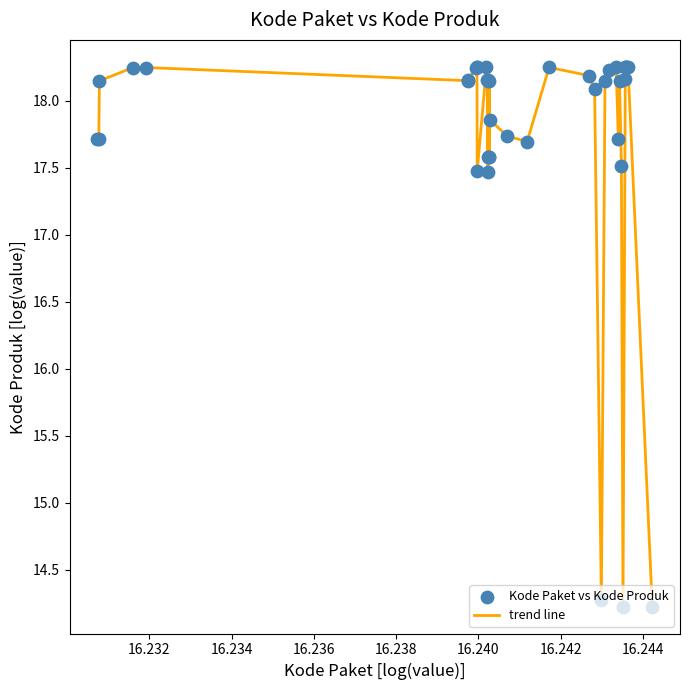

What is the smallest value displayed?

14.2